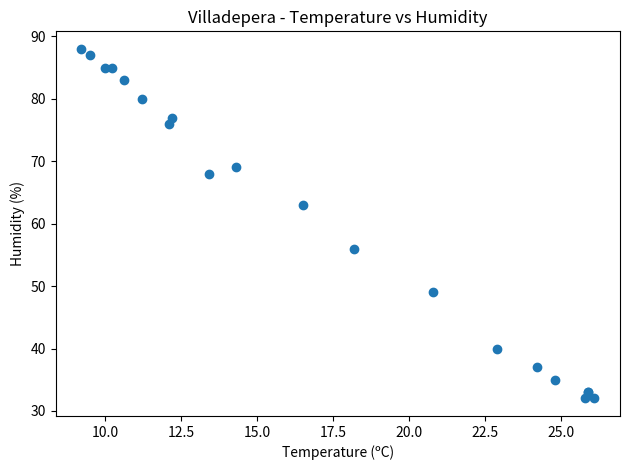

What Y value in the scatter plot is closest to 60?

63